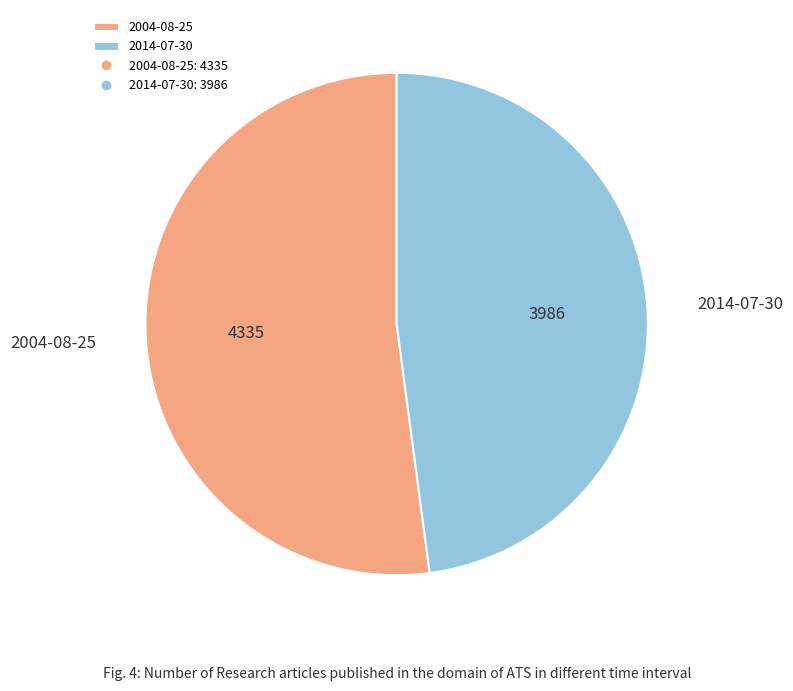

Rank the categories by value from lowest to highest.

2014-07-30, 2004-08-25